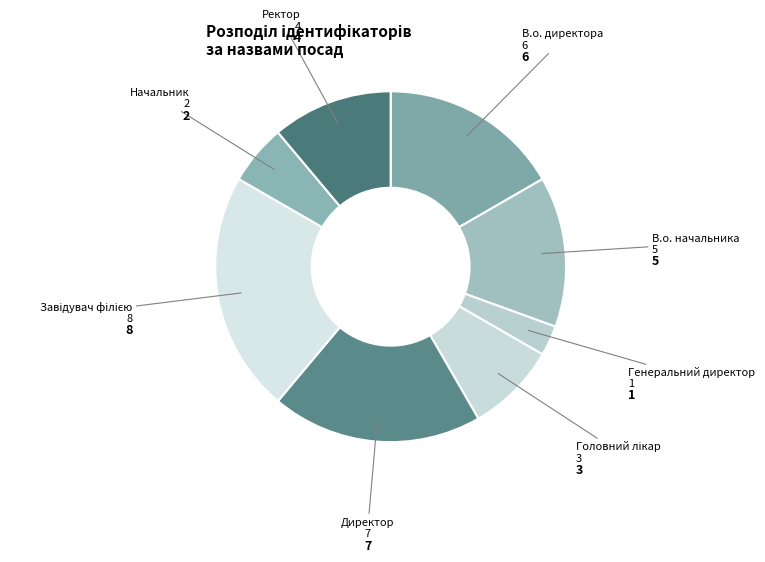

Between Ректор and В.о. начальника, which is larger?

В.о. начальника